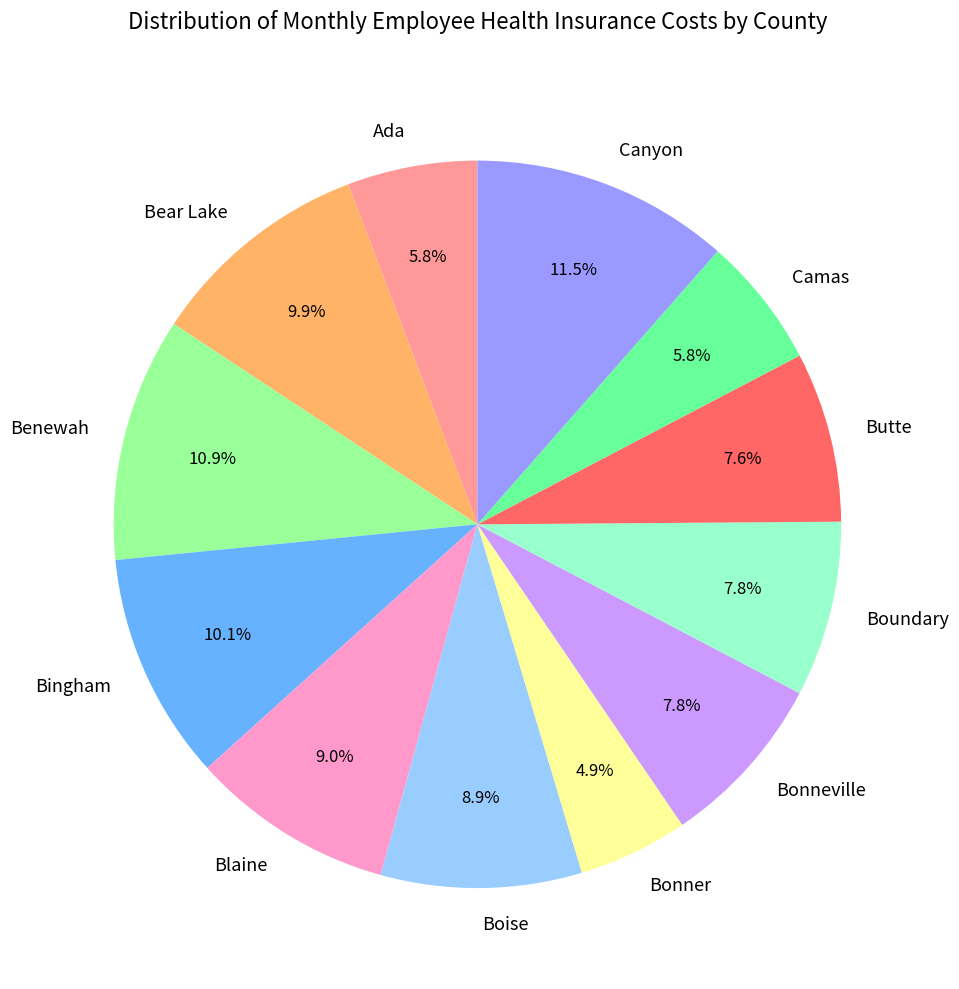

Is the sum of Bonner and Camas greater than half?

No